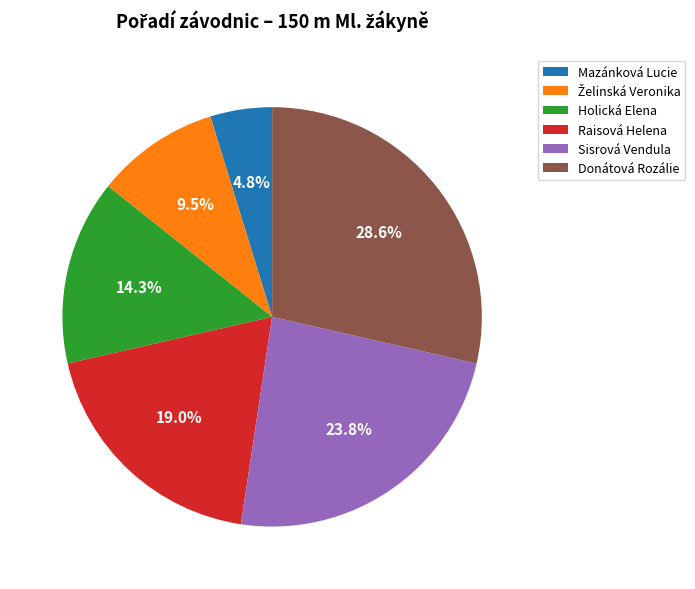

Approximately how many times larger is the value at Mazánková Lucie compared to Donátová Rozálie?

0.2